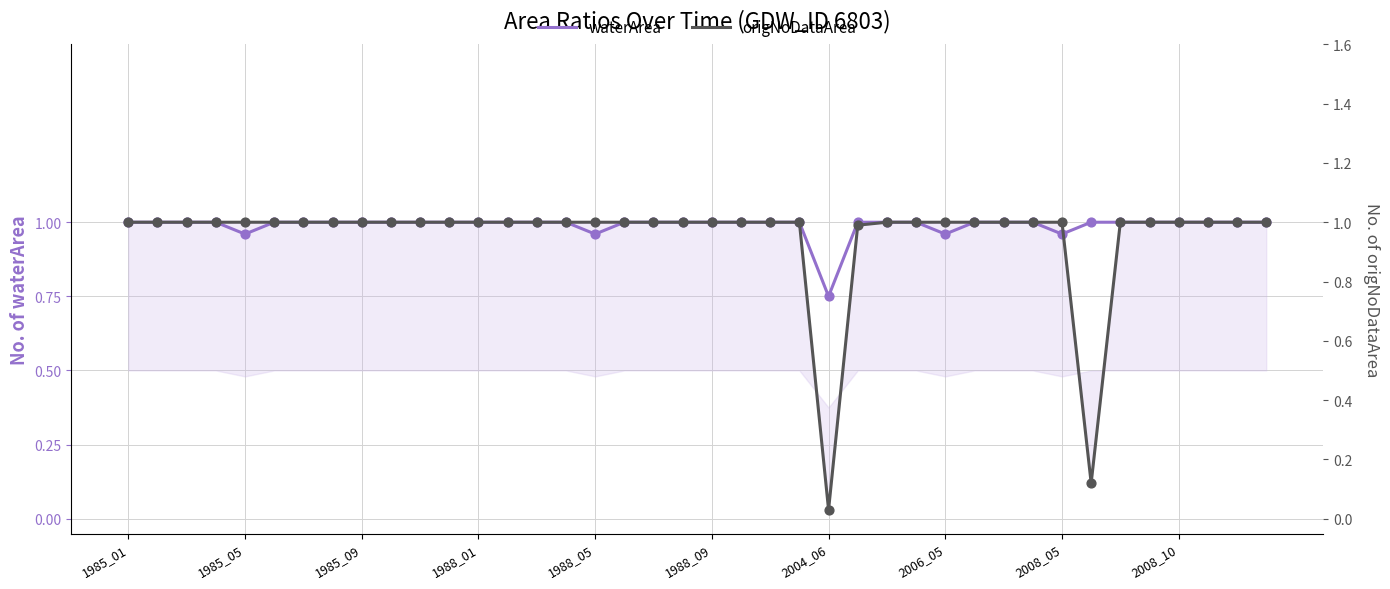

Which series has the largest total across all categories?

waterArea